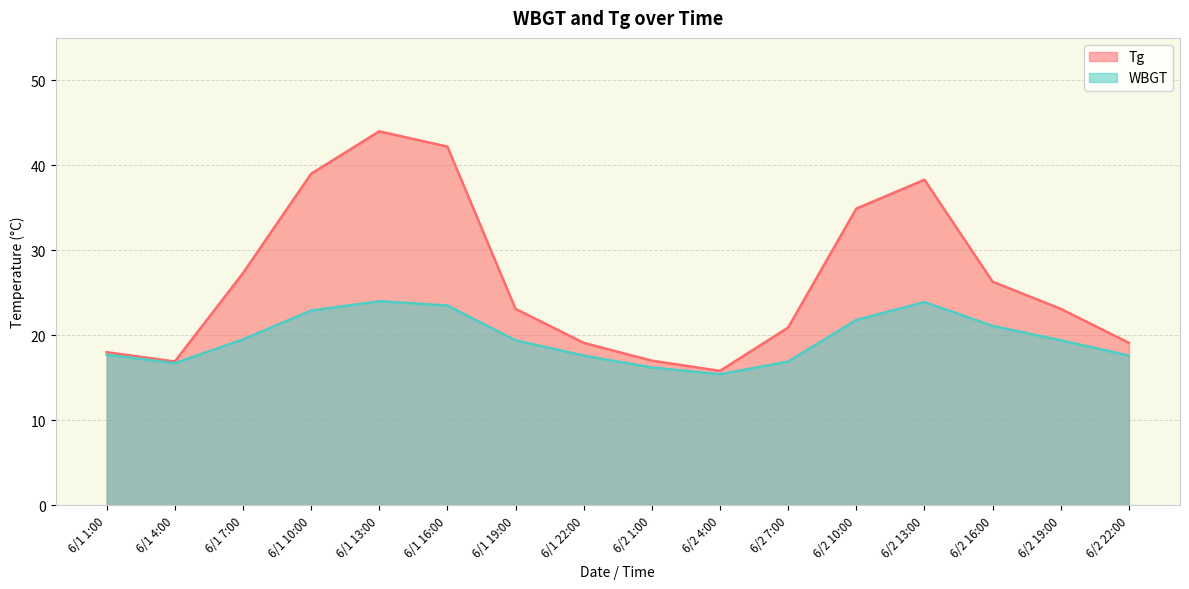

At which label does Tg reach its peak?

6/1 13:00